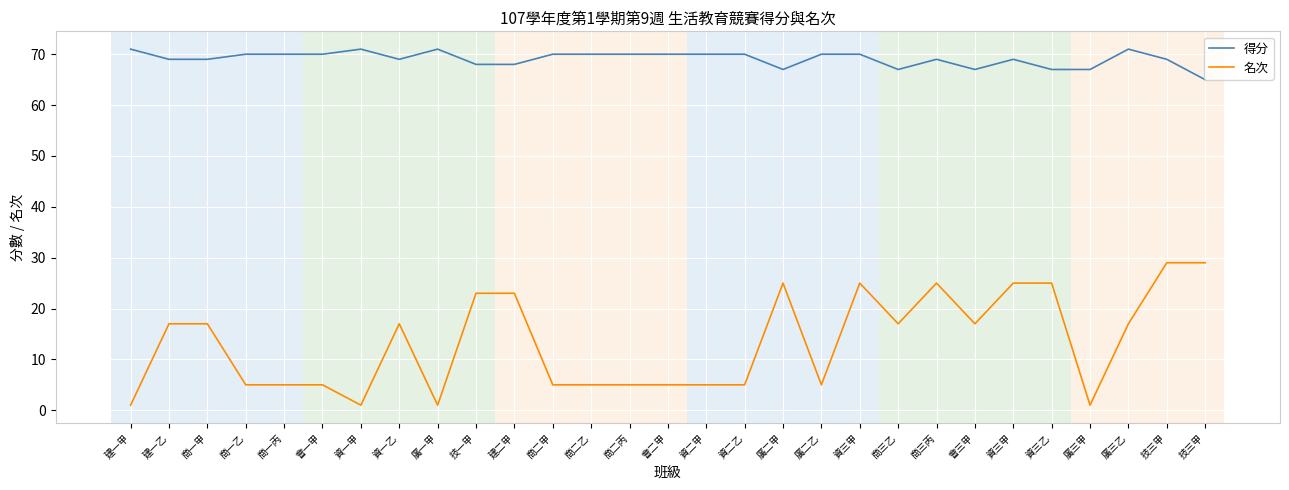

What is the smallest value displayed?

1